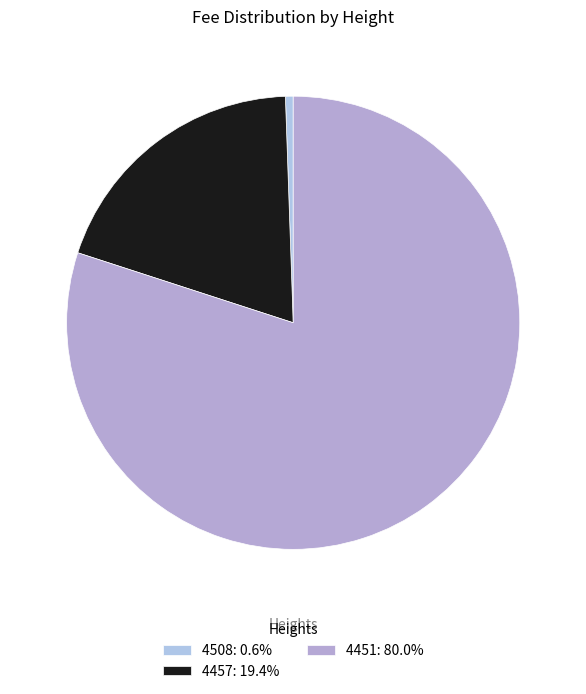

What percentage do 4451 and 4457 together represent?

99.4%